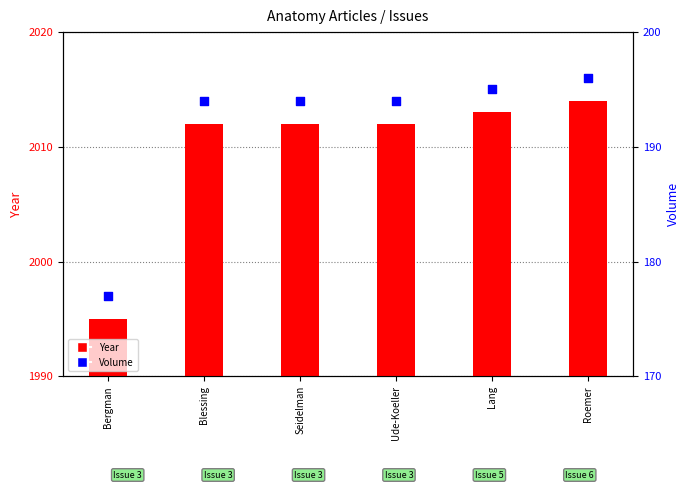

Which series has the largest Y range (max minus min)?

Year